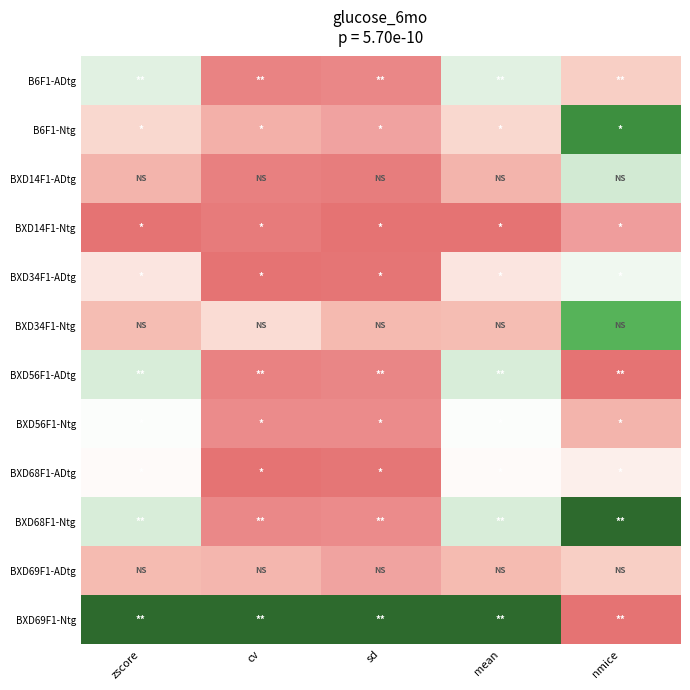

Count the number of categories in the chart.

5